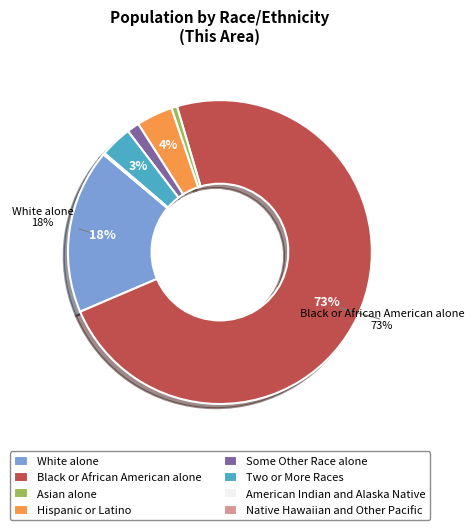

Which slice is the largest?

Black or African American alone